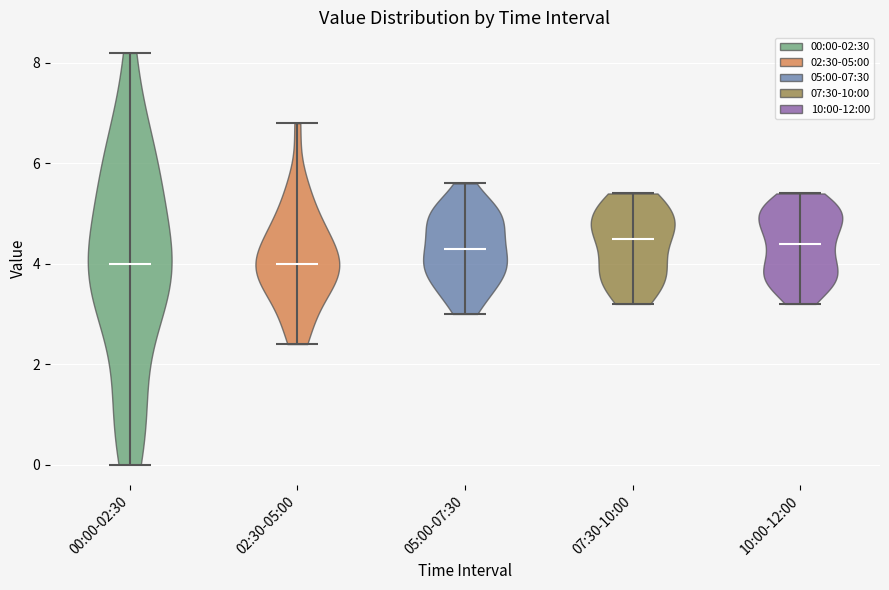

Reading left to right, read every violin against the y-axis: where its median line is, and the lowest and highest points it reaches. The values are not printed on the chart, so give them approximately, as read against the axis.

00:00-02:30: median line 4.0, lowest point 0.0, highest point 8.2
02:30-05:00: median line 4.0, lowest point 2.4, highest point 6.8
05:00-07:30: median line 4.4, lowest point 3.0, highest point 5.6
07:30-10:00: median line 4.6, lowest point 3.2, highest point 5.4
10:00-12:00: median line 4.4, lowest point 3.2, highest point 5.4